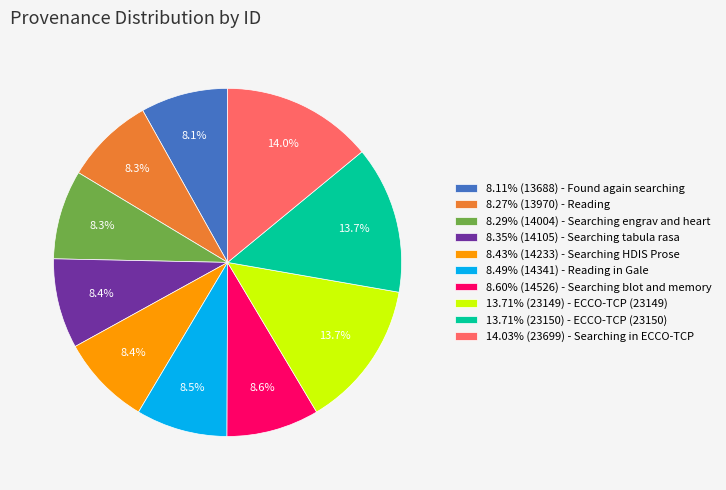

What is the total percentage of 8.60% (14526) - Searching blot and memory and 13.71% (23149) - ECCO-TCP (23149)?

22.3%